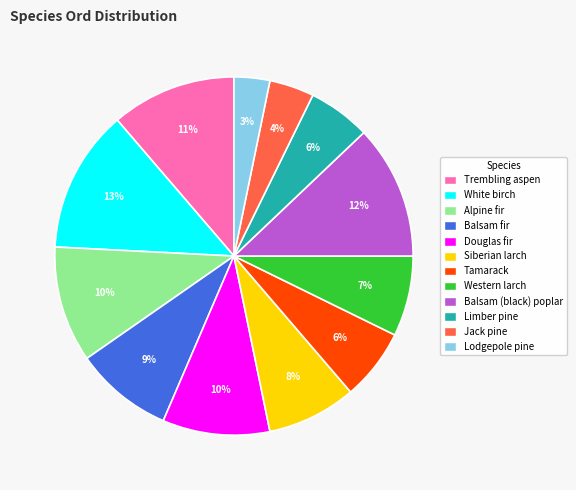

What is the largest slice in the pie chart?

White birch